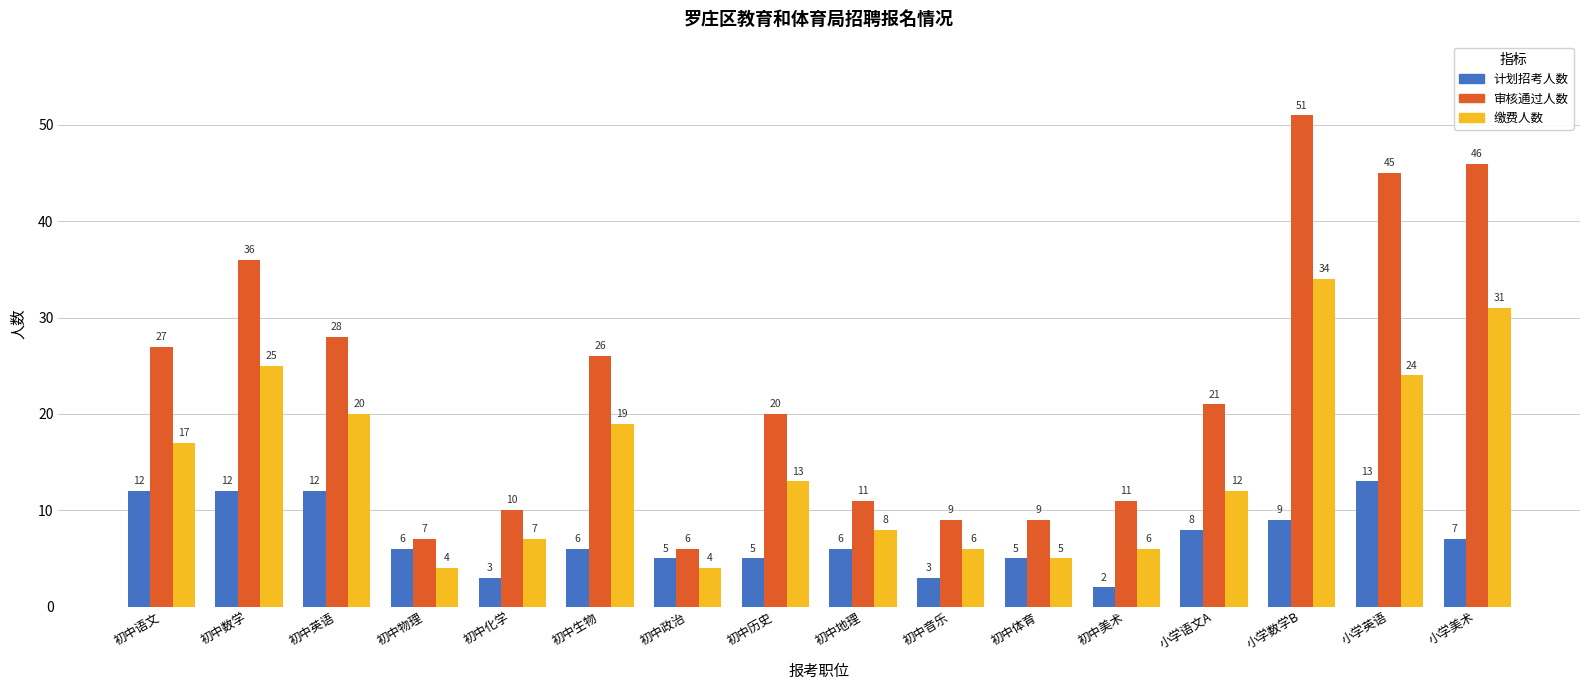

Is it true that 审核通过人数 equals 4 at 初中音乐?

False